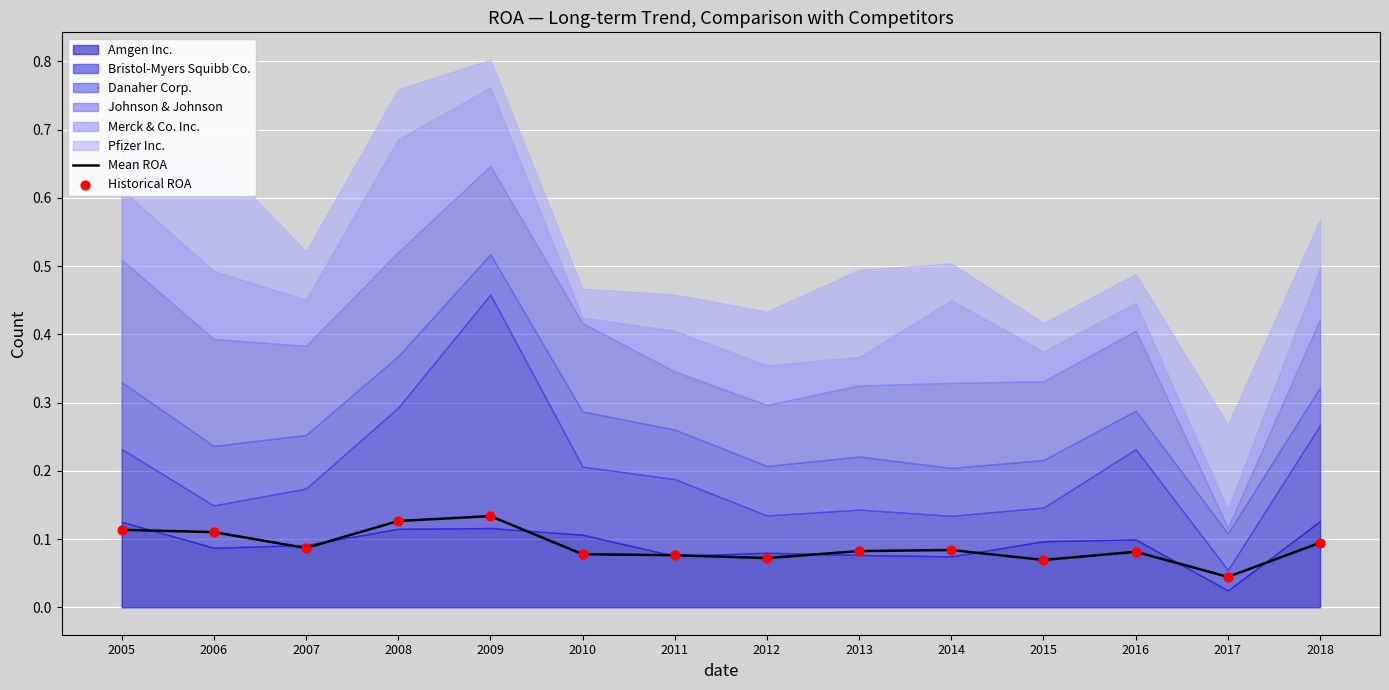

At how many categories does at least one series exceed 0?

14